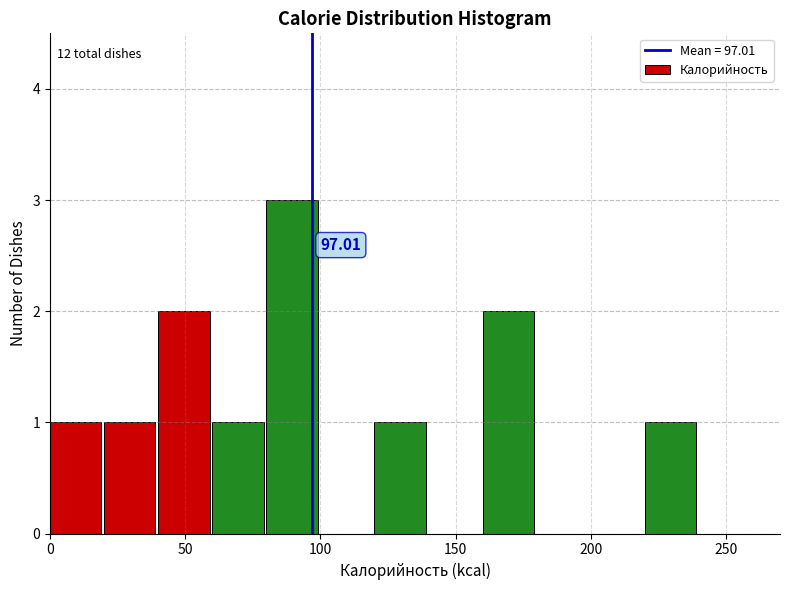

Over which range of the x-axis is the bar tallest?

80 to 100